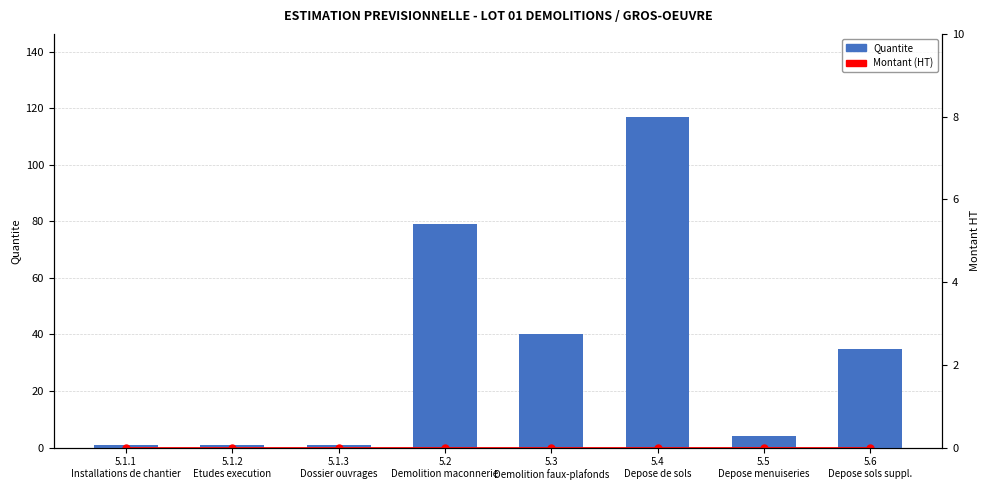

What is the total value across all series at 5.6
Depose sols suppl.?

35